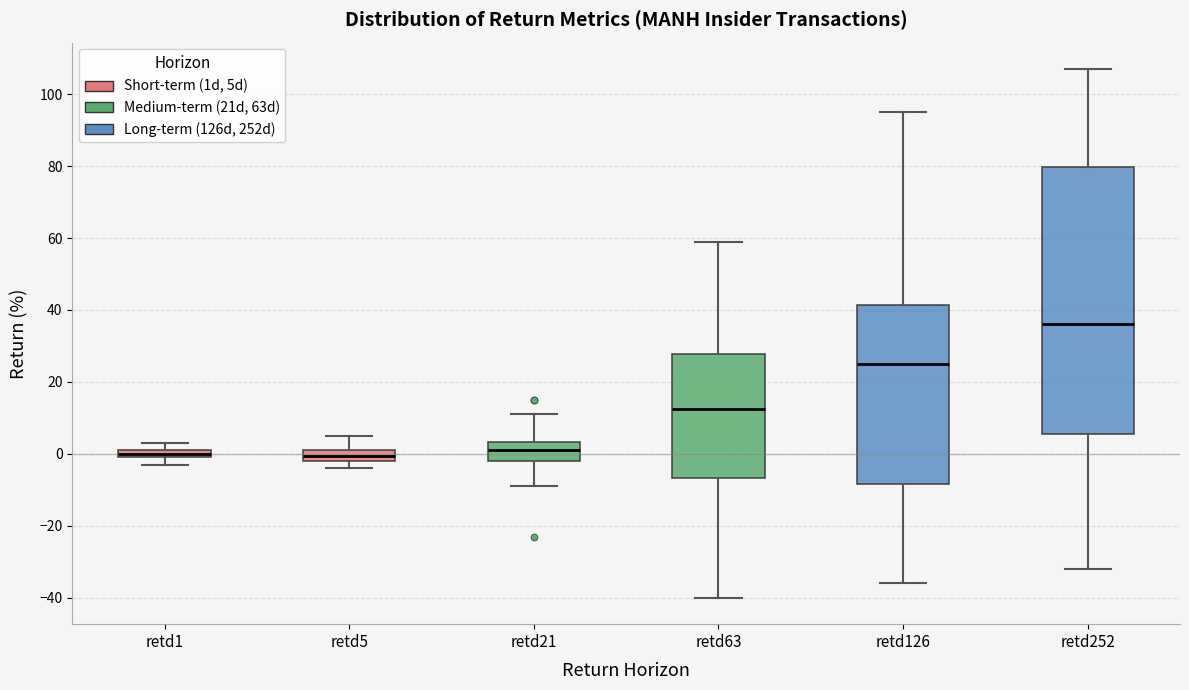

Which box is the tallest, from its lower edge to its upper edge?

retd252